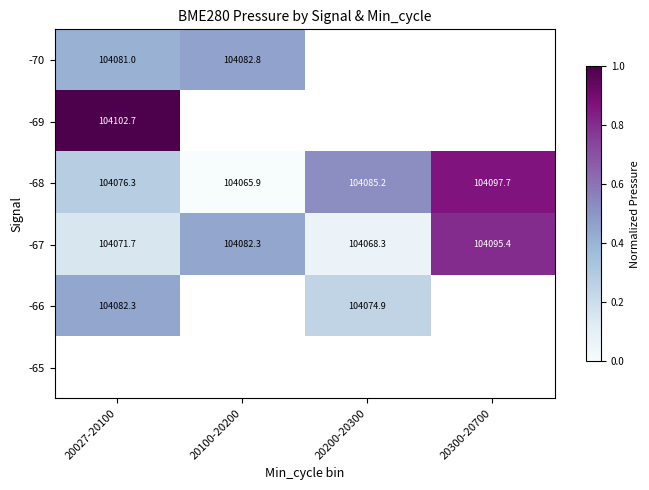

The value of -70 at 20027-20100 is 0.3. True or false?

False